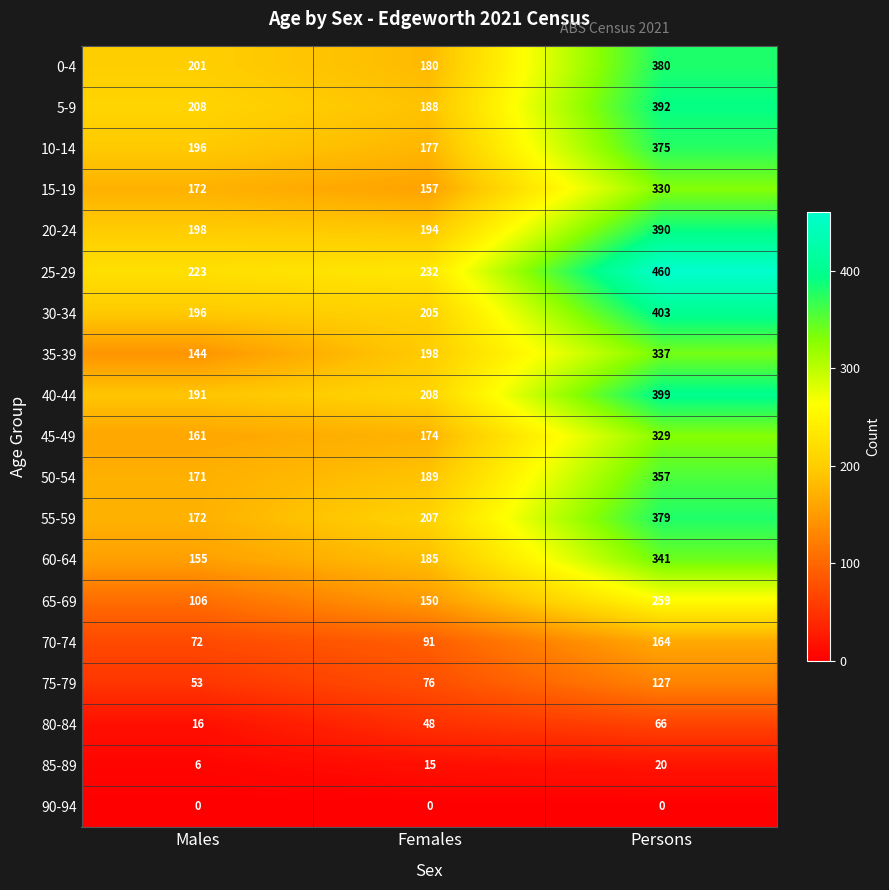

What is the maximum value shown in the chart?

460